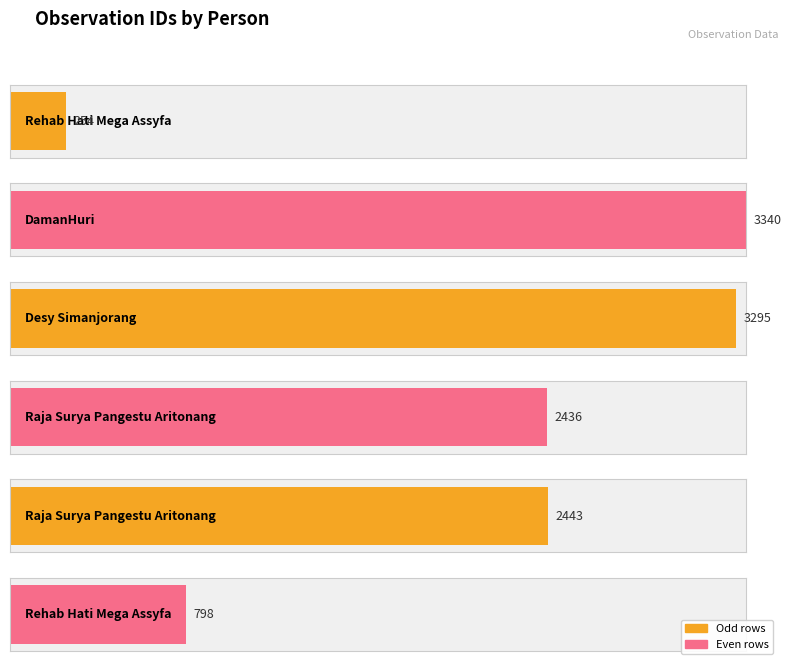

List the labels in order of value, smallest first.

Rehab Hati Mega Assyfa (254), Rehab Hati Mega Assyfa (798), Raja Surya (2436), Raja Surya (2443), Desy Simanjorang (3295), DamanHuri (3340)